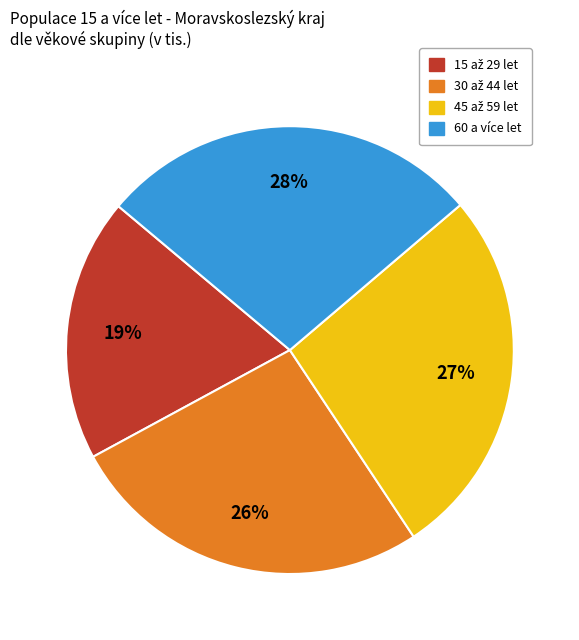

How many segments does this pie chart have?

4